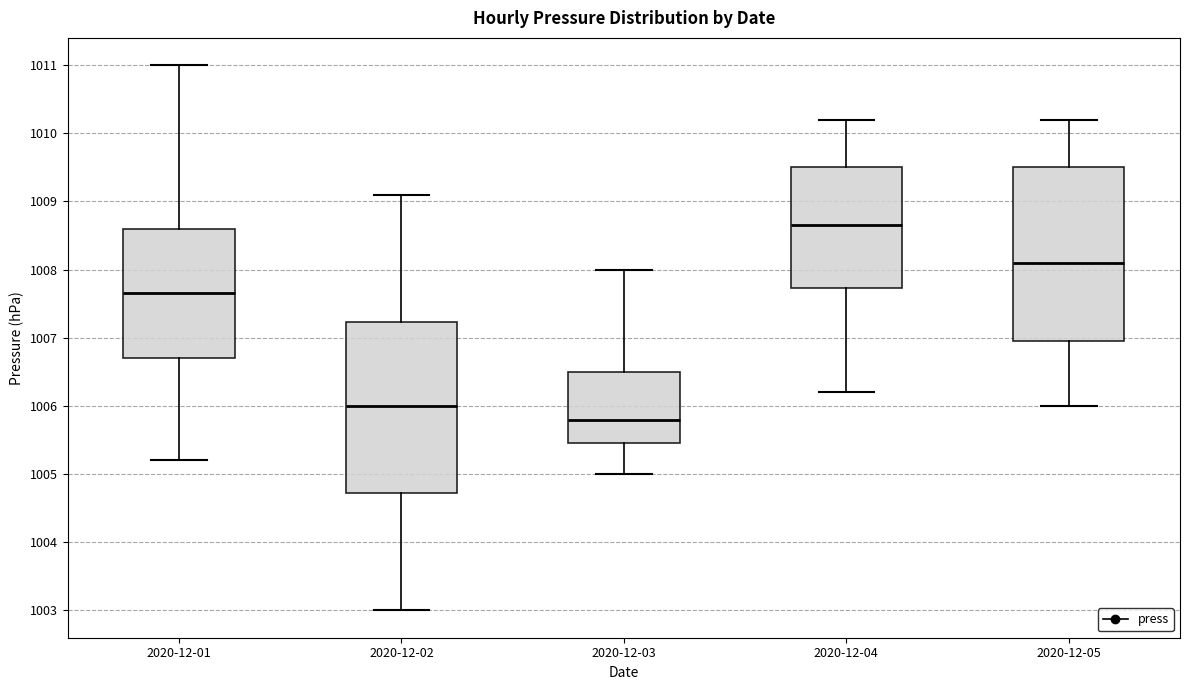

Which box has the lowest median line?

2020-12-03